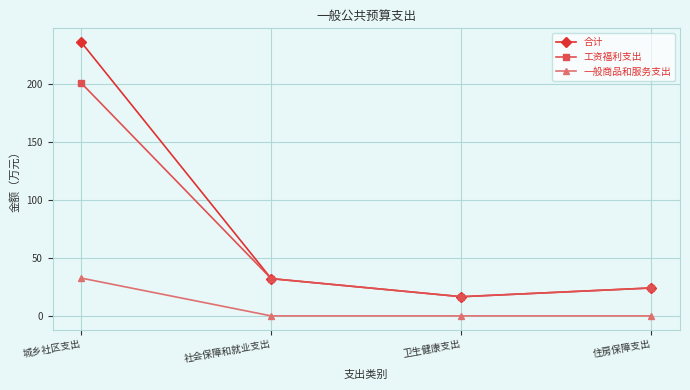

At which label does 一般商品和服务支出 reach its peak?

城乡社区支出